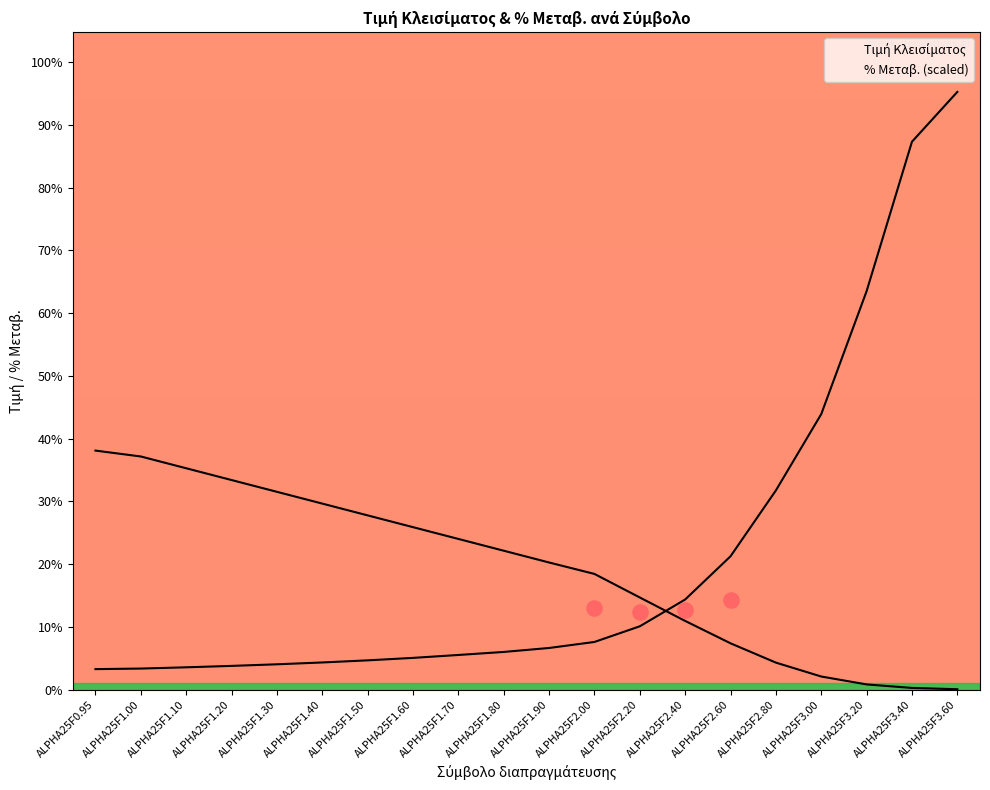

Is the value of % Μεταβ. (scaled) at ALPHA25F2.40 greater than the value of Τιμή Κλεισίματος at ALPHA25F1.10?

No